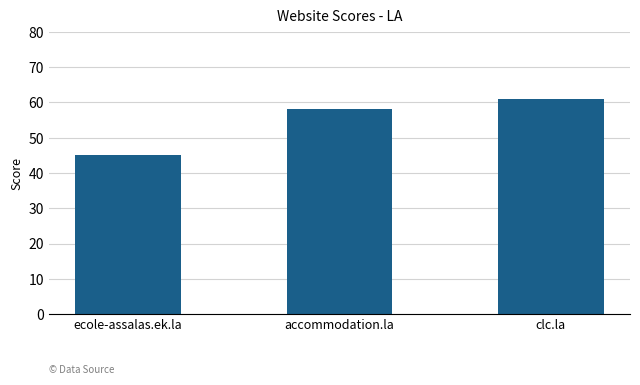

What position from the right is accommodation.la?

2